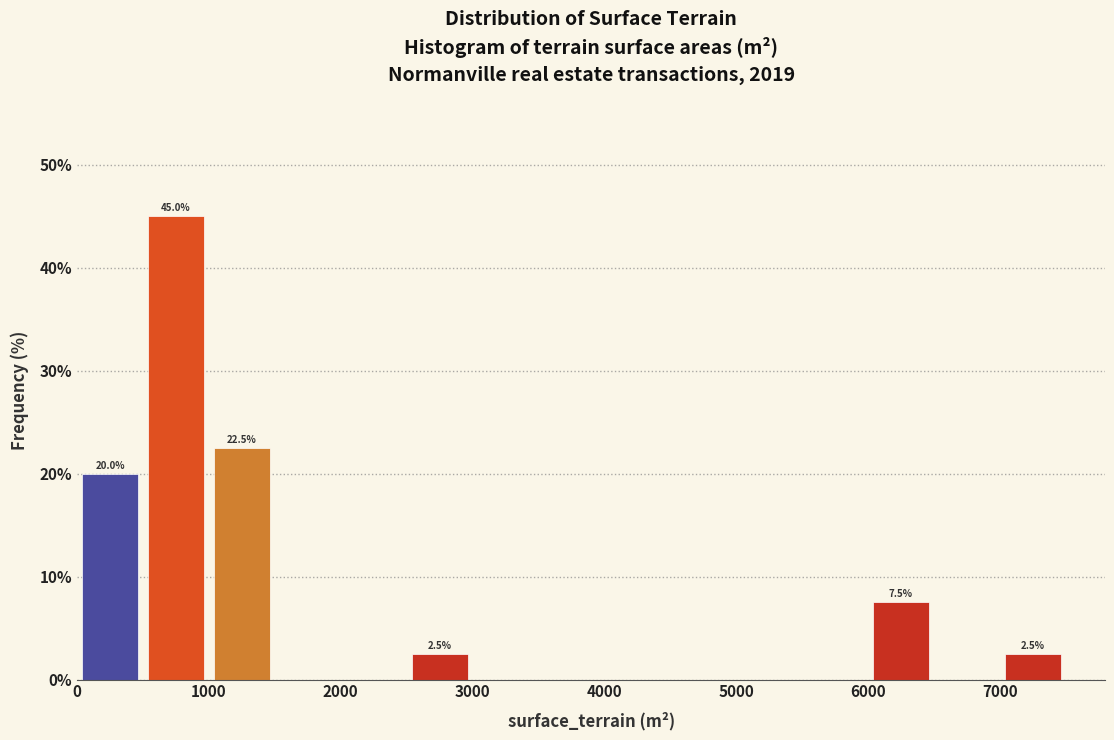

Over which range of the x-axis is the bar tallest?

500 to 1000